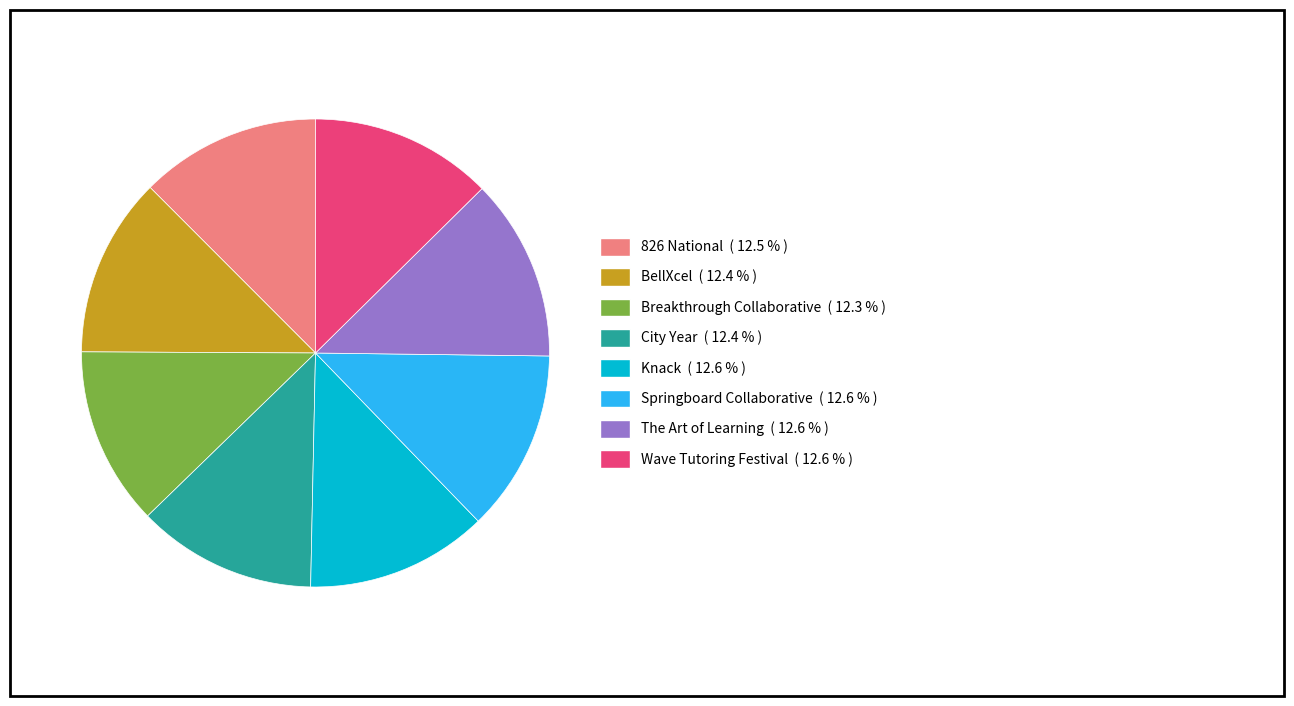

Is there any slice that represents more than half of the pie?

No